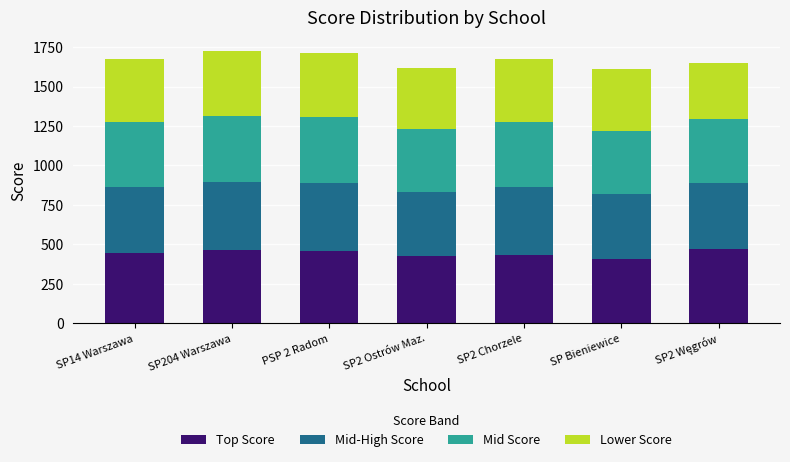

What is the highest value of the Top Score series?

470